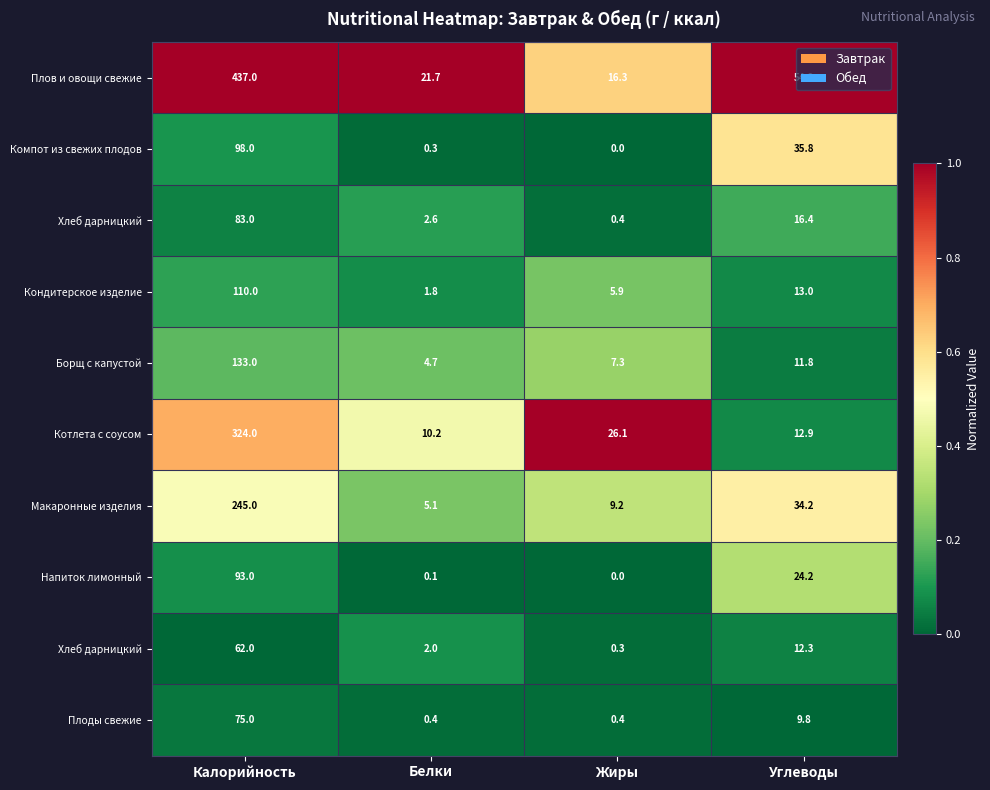

How many data points does each series have?

4